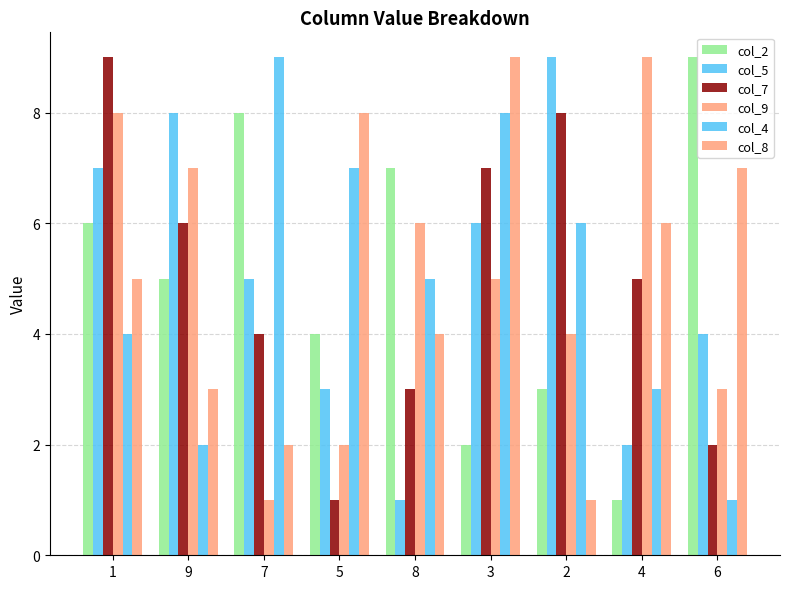

True or false: col_8 has a value of 8 at 1.

False